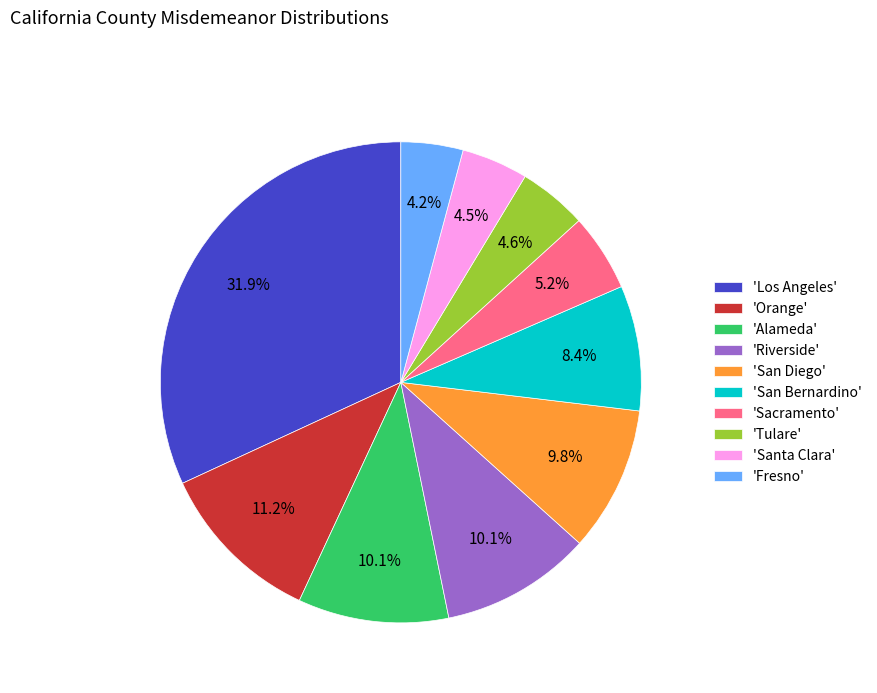

Is the sum of 'Riverside' and 'Sacramento' greater than half?

No